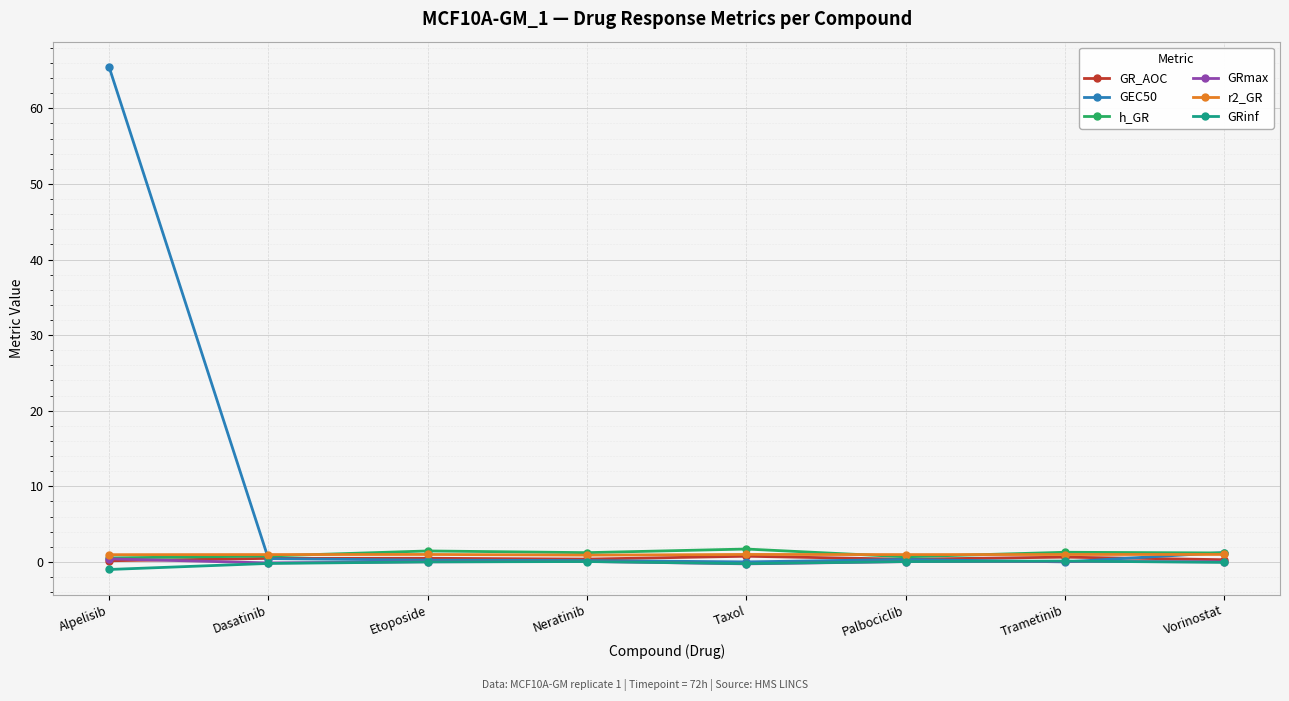

Which series has the largest total across all categories?

GEC50